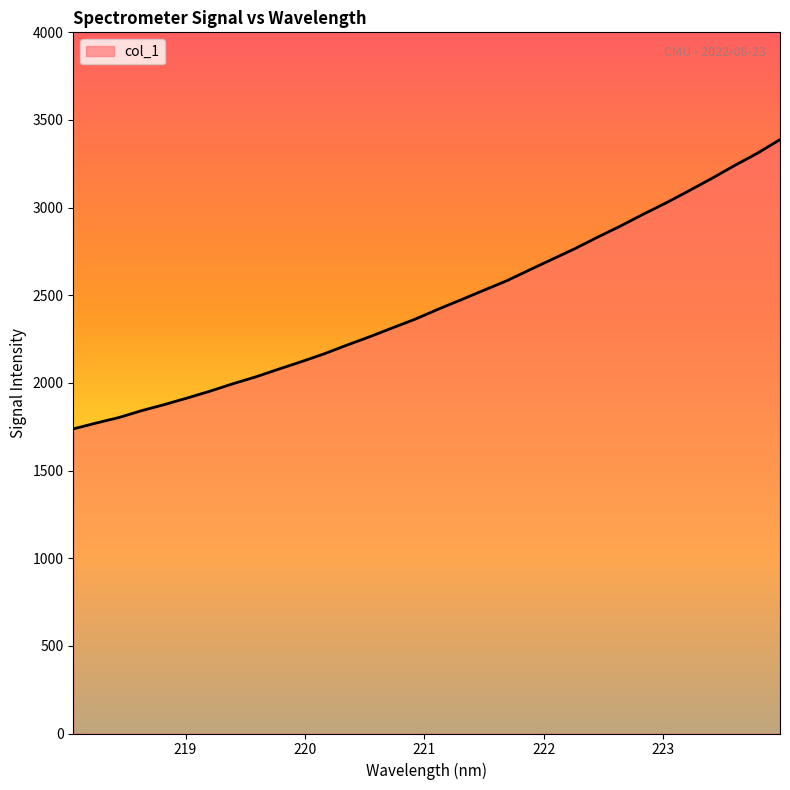

What is the difference between the maximum and minimum values?

1650.4